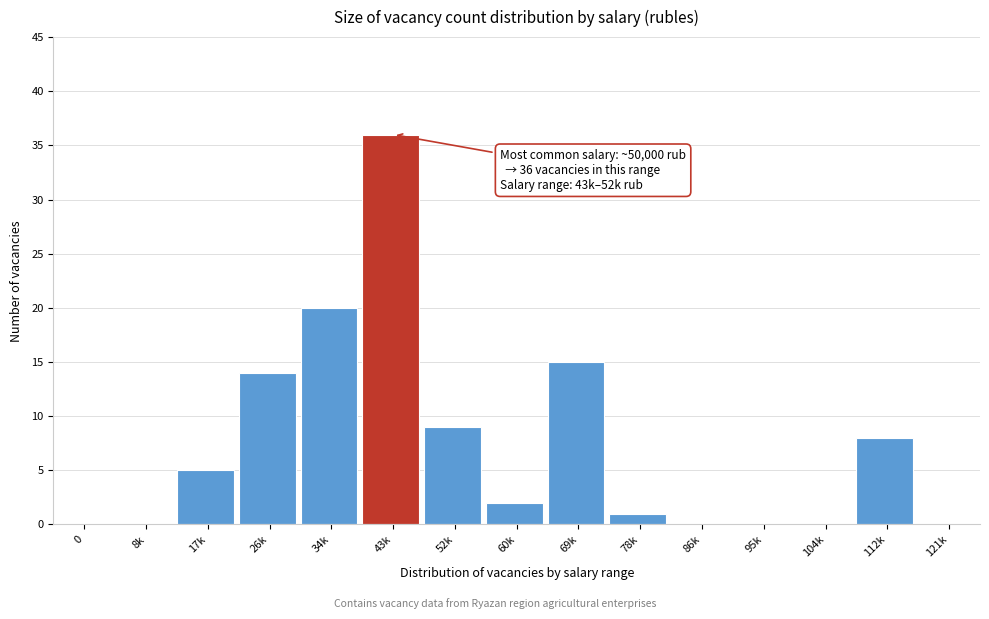

Reading left to right, transcribe all the data shown in this chart.

0=0	8k=0	17k=5	26k=14	34k=20	43k=36	52k=9	60k=2	69k=15	78k=1	86k=0	95k=0	104k=0	112k=8	121k=0